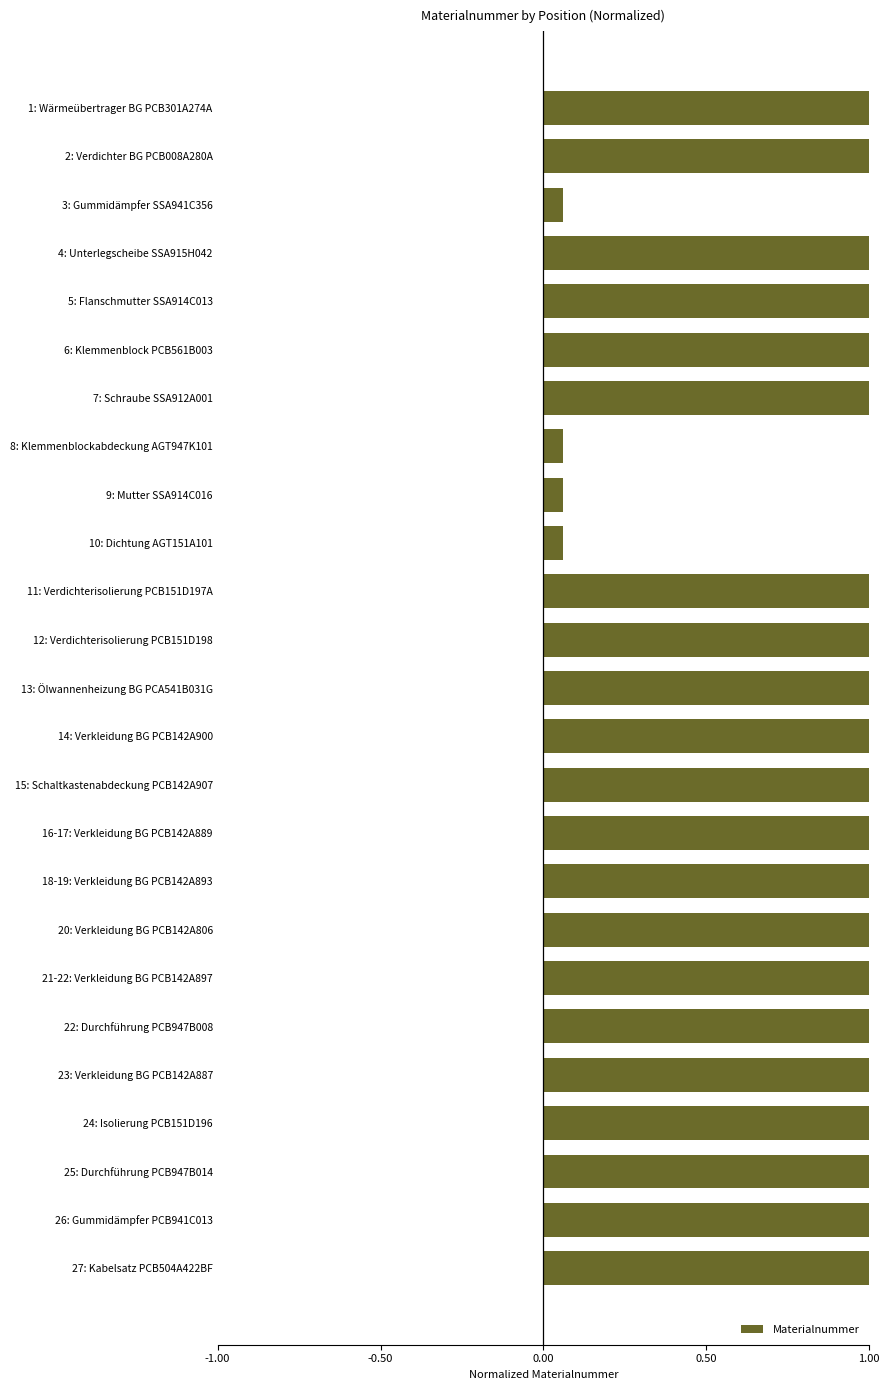

What is the value of the 2nd bar from the top?

1.0